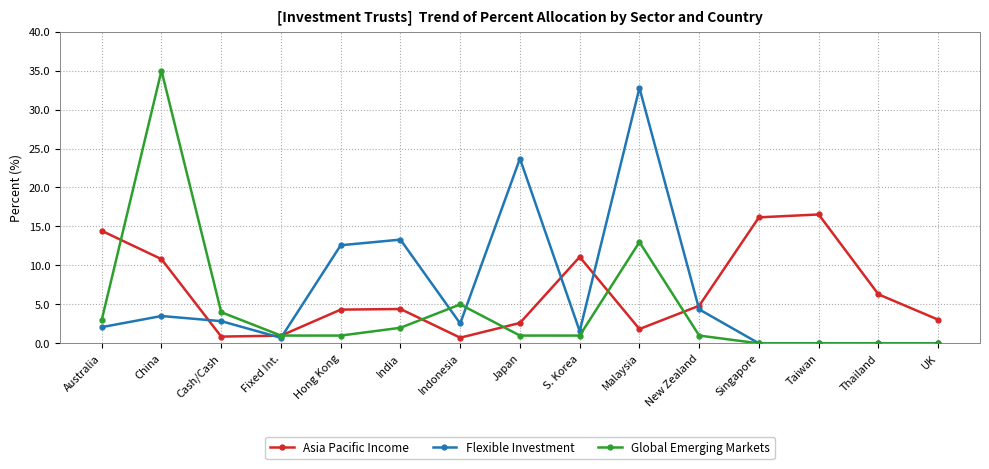

The Asia Pacific Income series shows 16.8 at China. True or false?

False